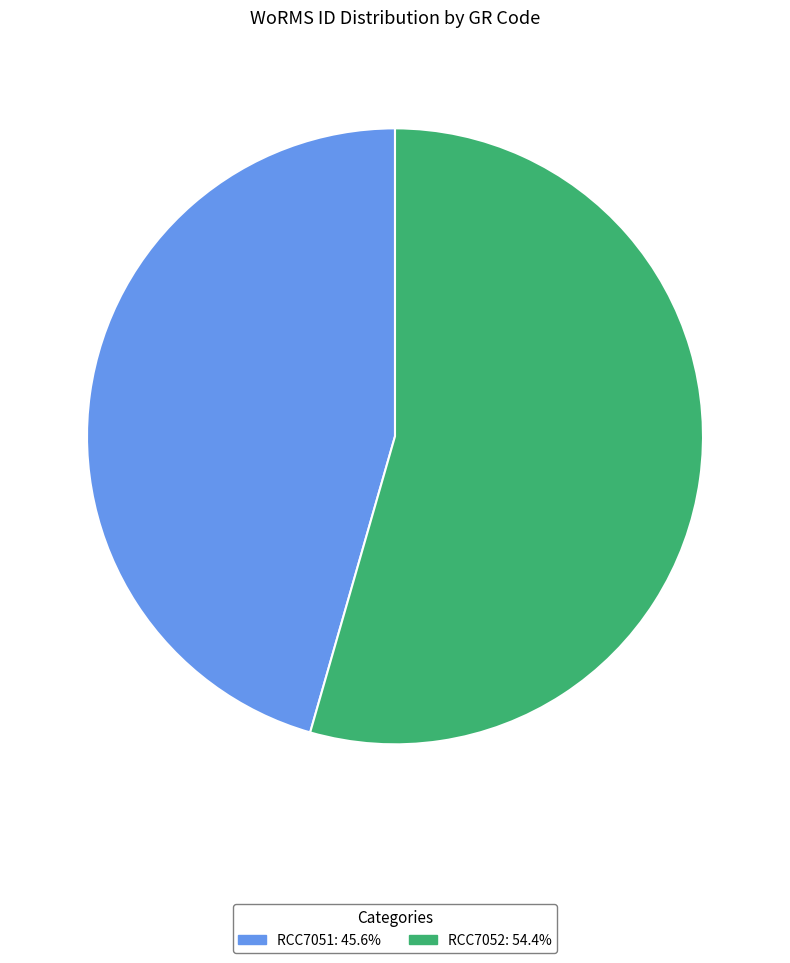

What is the ratio of the value at RCC7052 to the value at RCC7051?

1.2